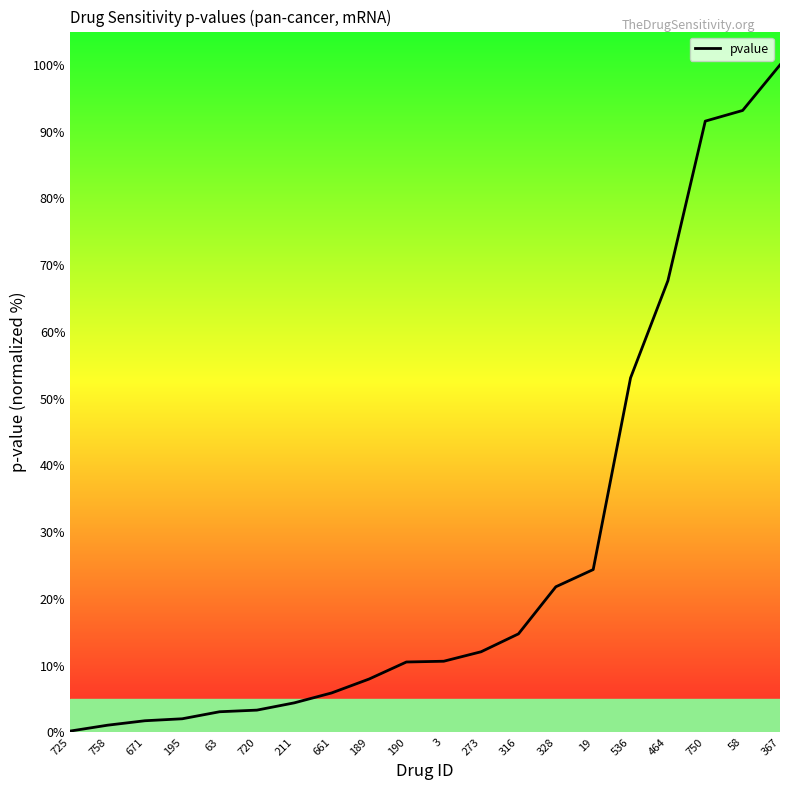

Reading left to right, transcribe all the data shown in this chart.

0.2	1.1	1.7	2.0	3.1	3.3	4.4	5.9	8.0	10.5	10.6	12.1	14.7	21.8	24.4	53.1	67.7	91.6	93.2	100.0